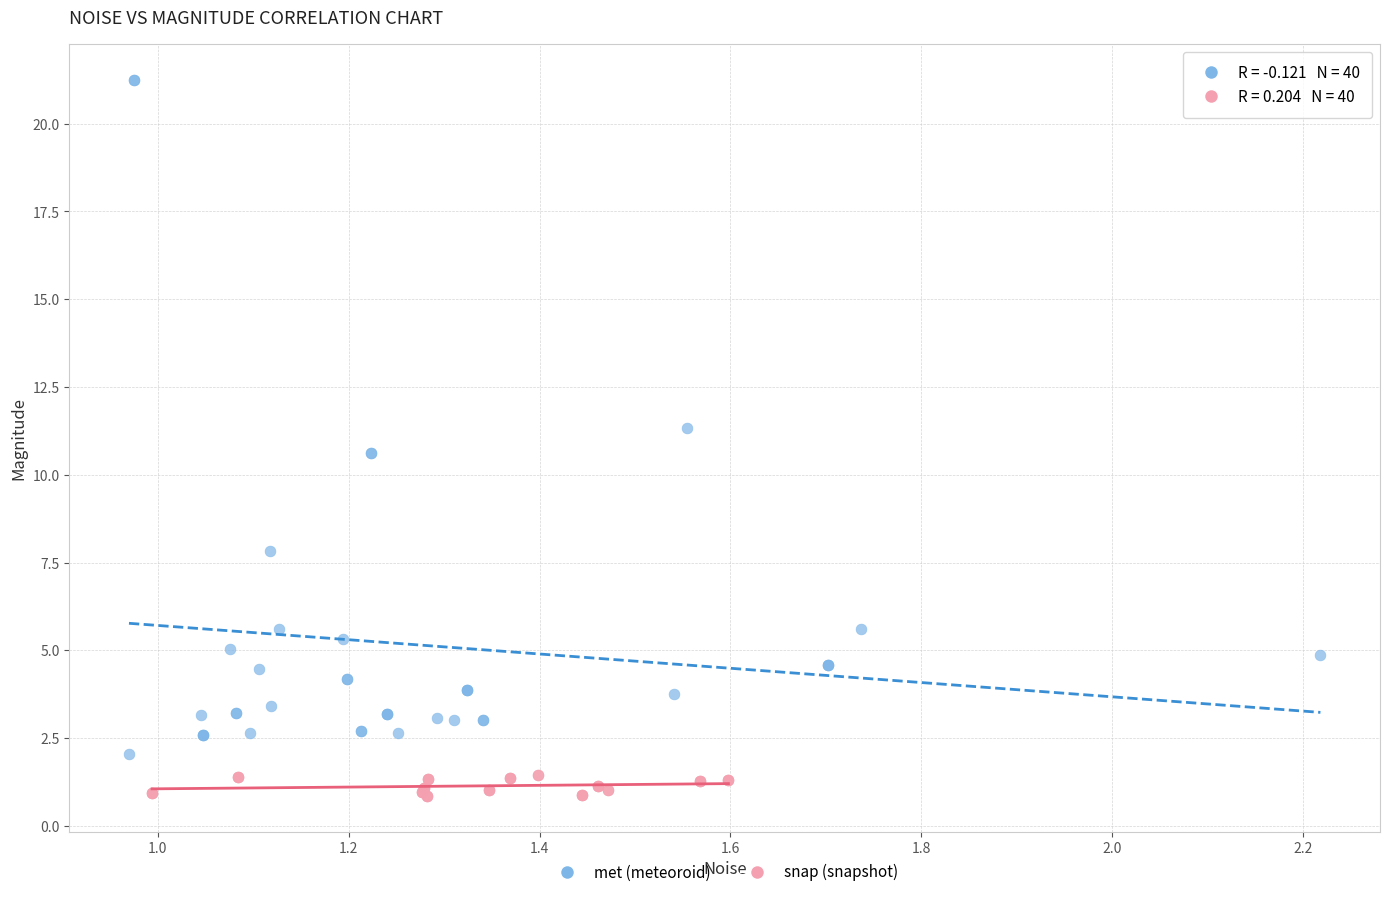

Which series has the largest Y range (max minus min)?

met (meteoroid)